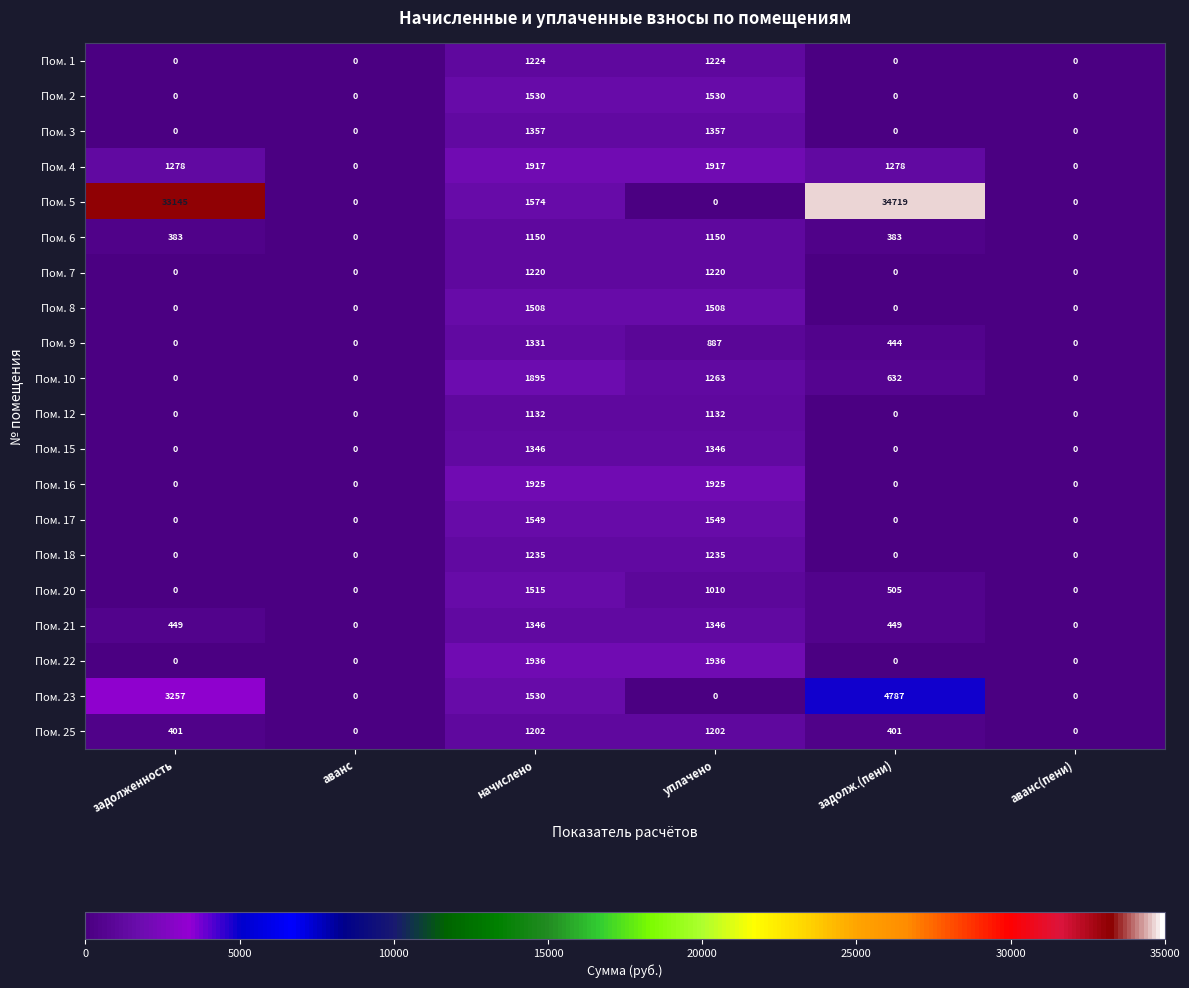

How many categories are shown in the chart?

6